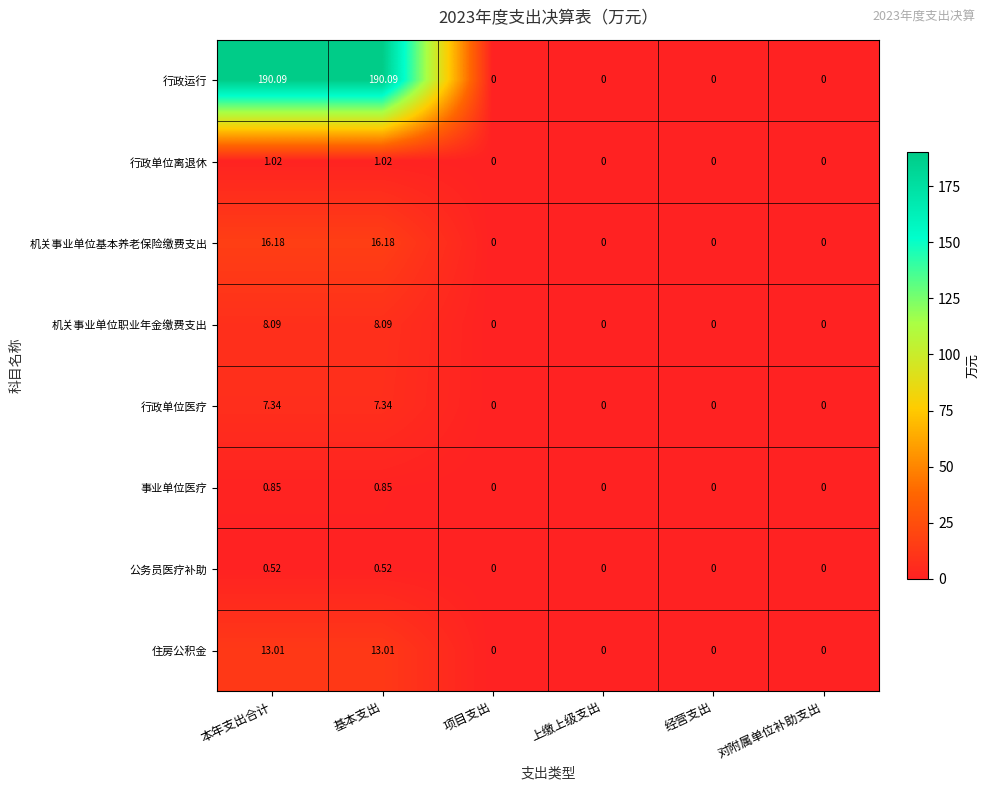

Rank the series at 基本支出 from highest to lowest value.

行政运行, 机关事业单位基本养老保险缴费支出, 住房公积金, 机关事业单位职业年金缴费支出, 行政单位医疗, 行政单位离退休, 事业单位医疗, 公务员医疗补助